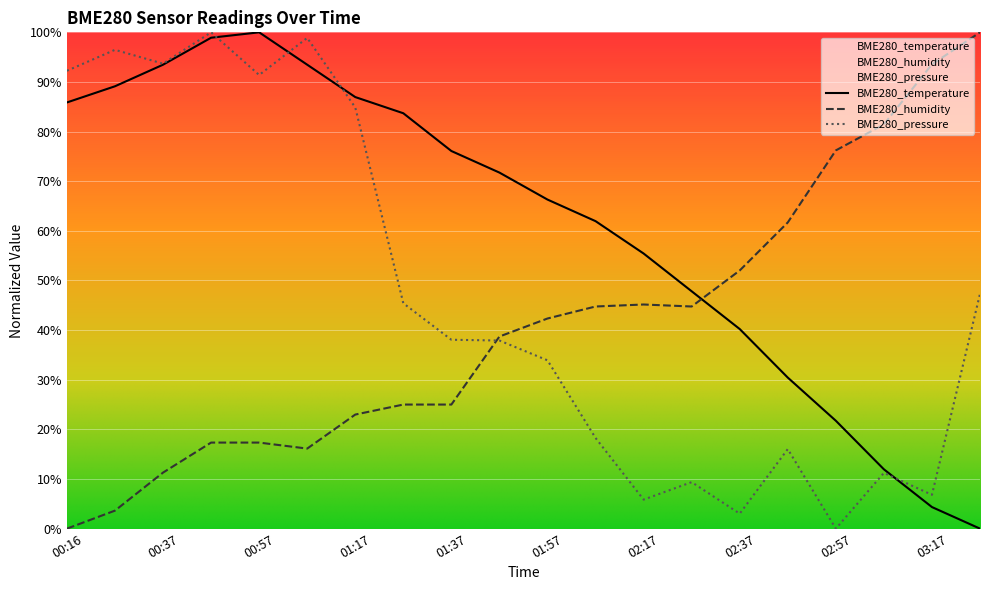

Between which two adjacent categories do BME280_humidity and BME280_temperature first intersect?

02:27 and 02:37